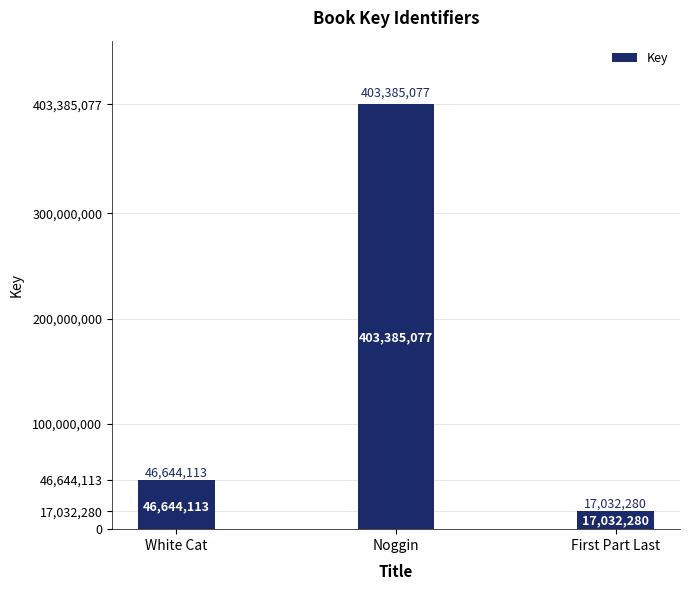

Reading right to left, transcribe all the data shown in this chart.

First Part Last=17032280	Noggin=403385077	White Cat=46644113